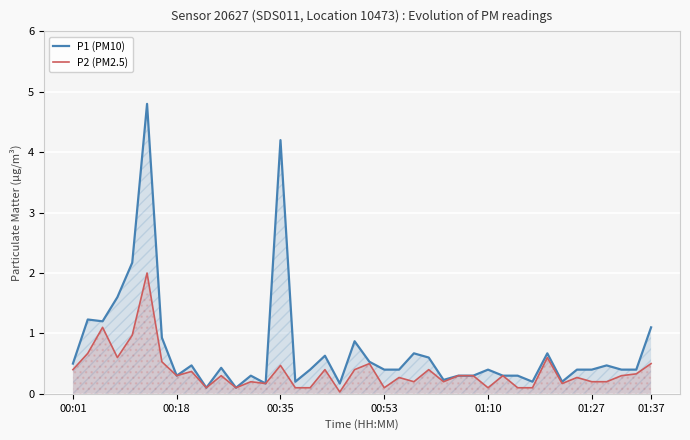

At how many categories does at least one series exceed 0?

40